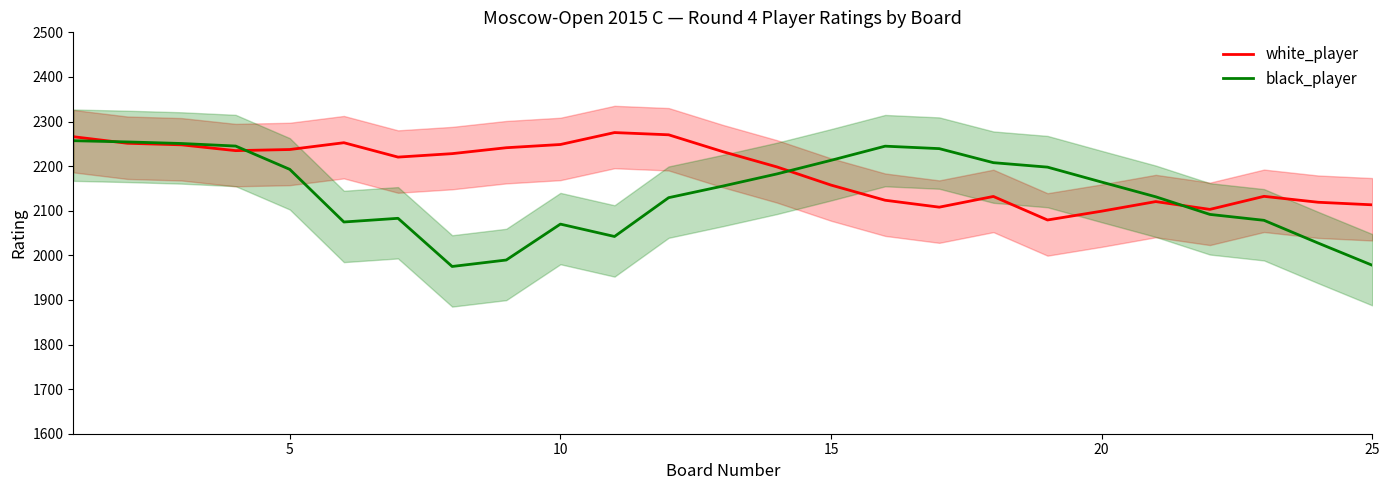

Is it true that black_player equals 550.8 at 17?

False